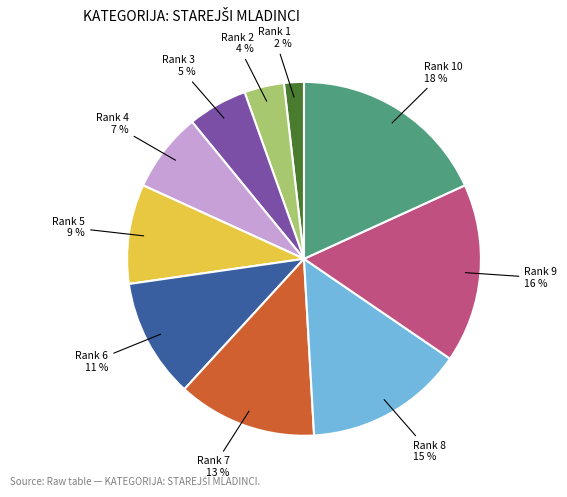

Rank the categories by value from highest to lowest.

Rank 10, Rank 9, Rank 8, Rank 7, Rank 6, Rank 5, Rank 4, Rank 3, Rank 2, Rank 1